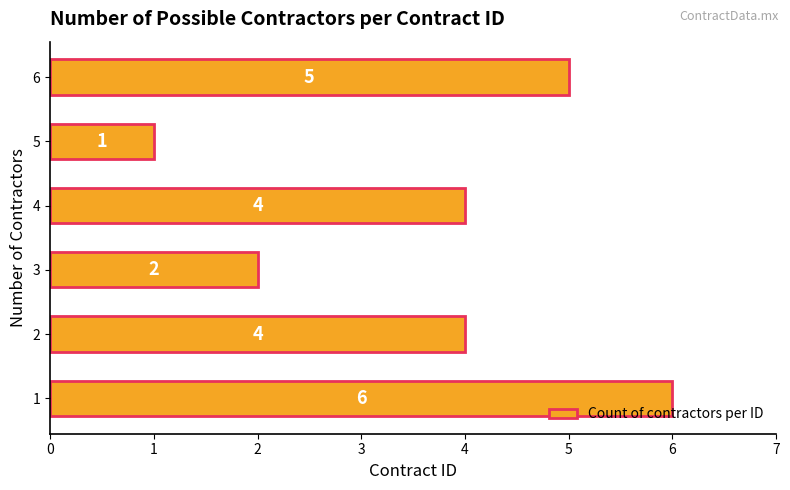

What is the change in value from 1 to 4?

-2